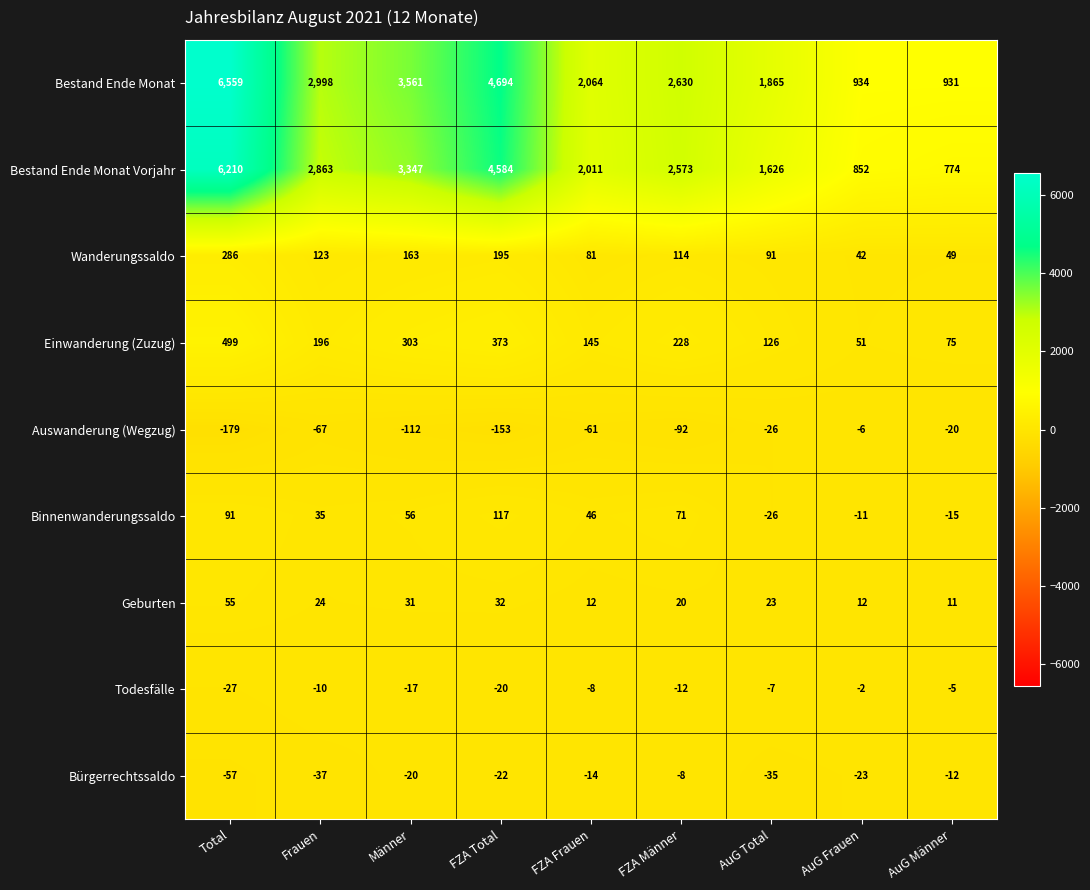

What is the approximate value of Einwanderung (Zuzug) at Frauen?

196